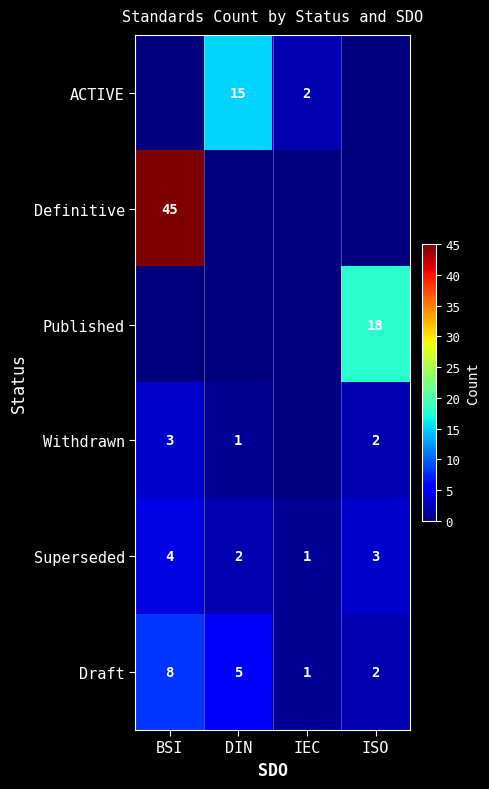

How many Draft values are between 2 and 8?

3